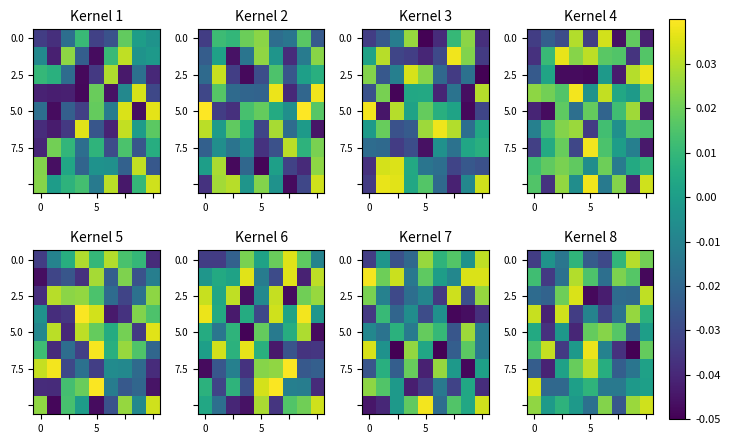

How many categories are shown in the chart?

9